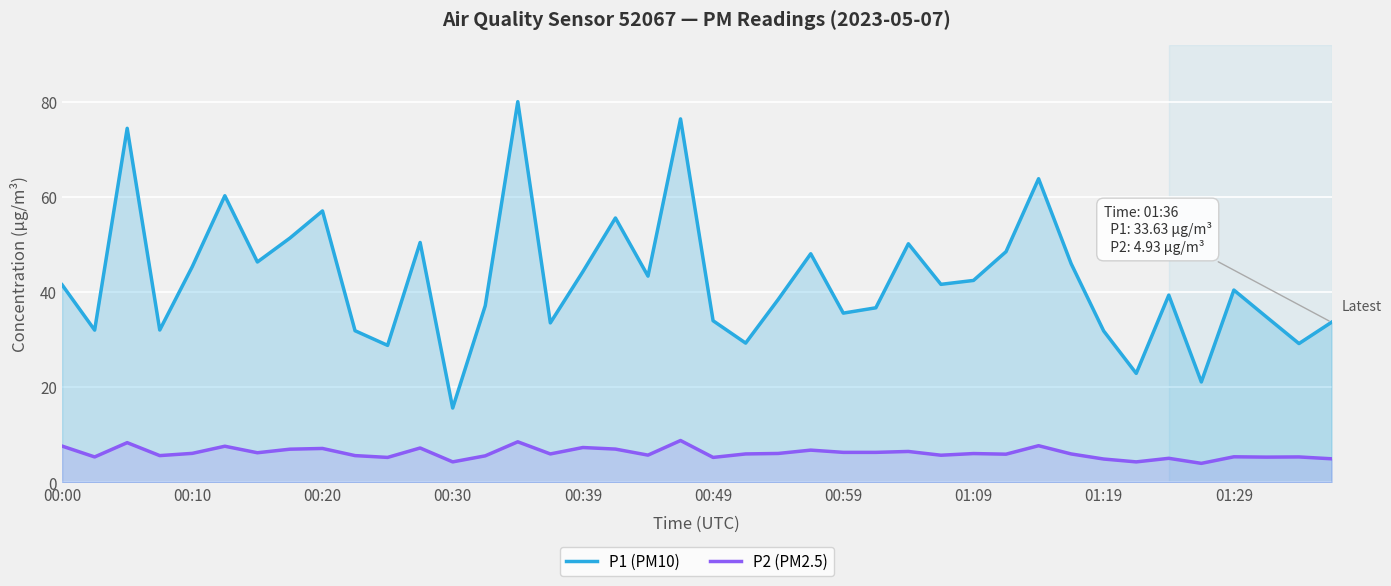

What is the minimum value for P1 (PM10)?

15.6